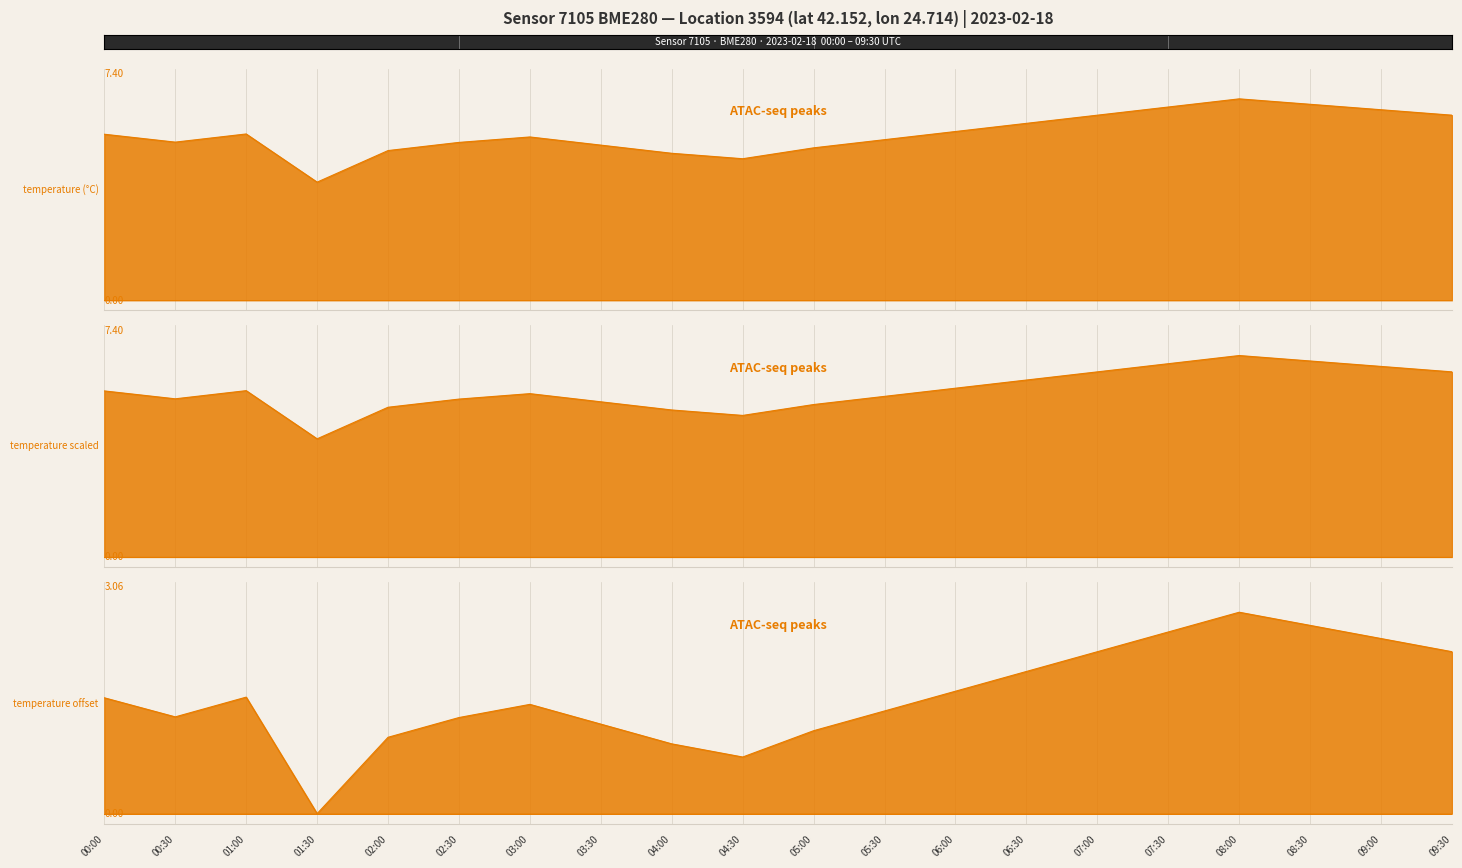

Which label corresponds to the smallest value in the chart?

01:30